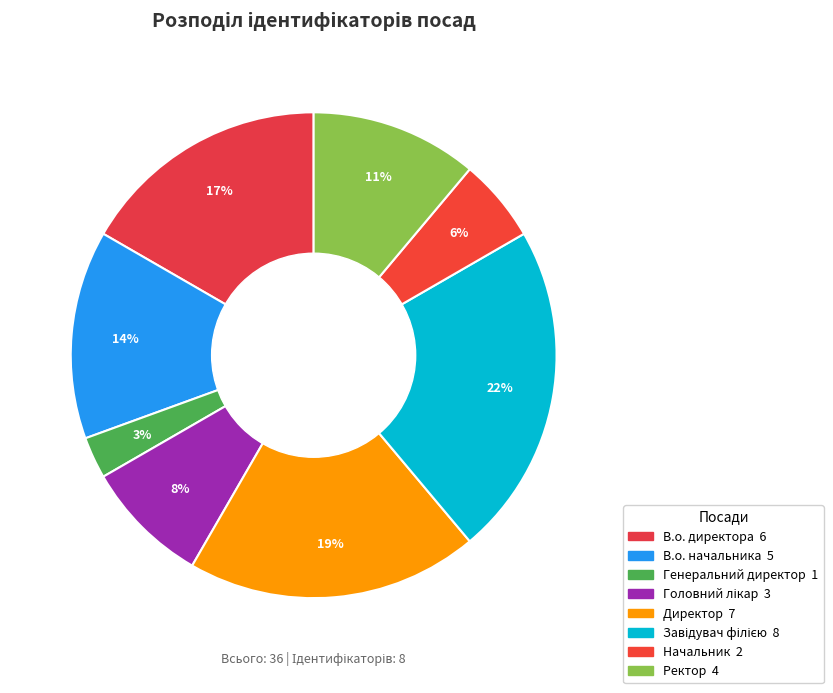

Combined, do Директор and Головний лікар account for over 50%?

No